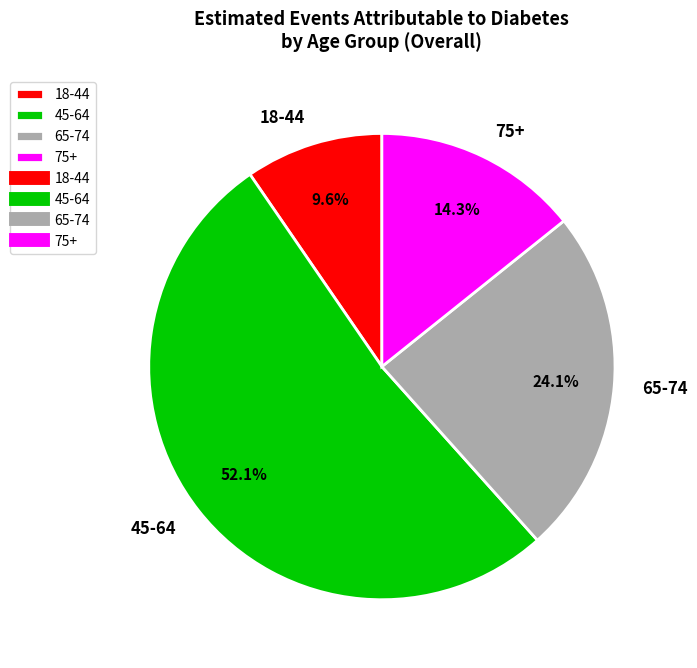

What percentage is the 18-44 slice, to the nearest percent?

10%